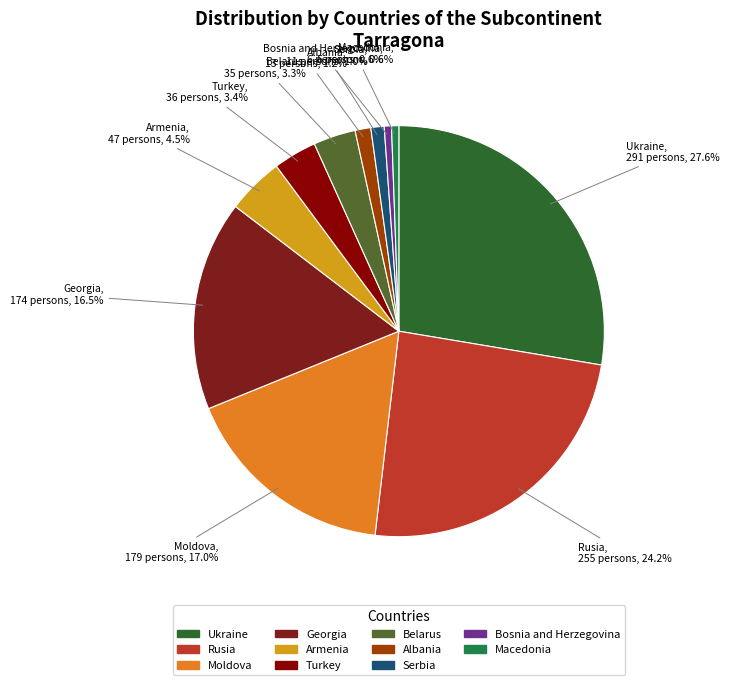

To the nearest percent, what is the difference between the Belarus and Albania slice percentages?

2%